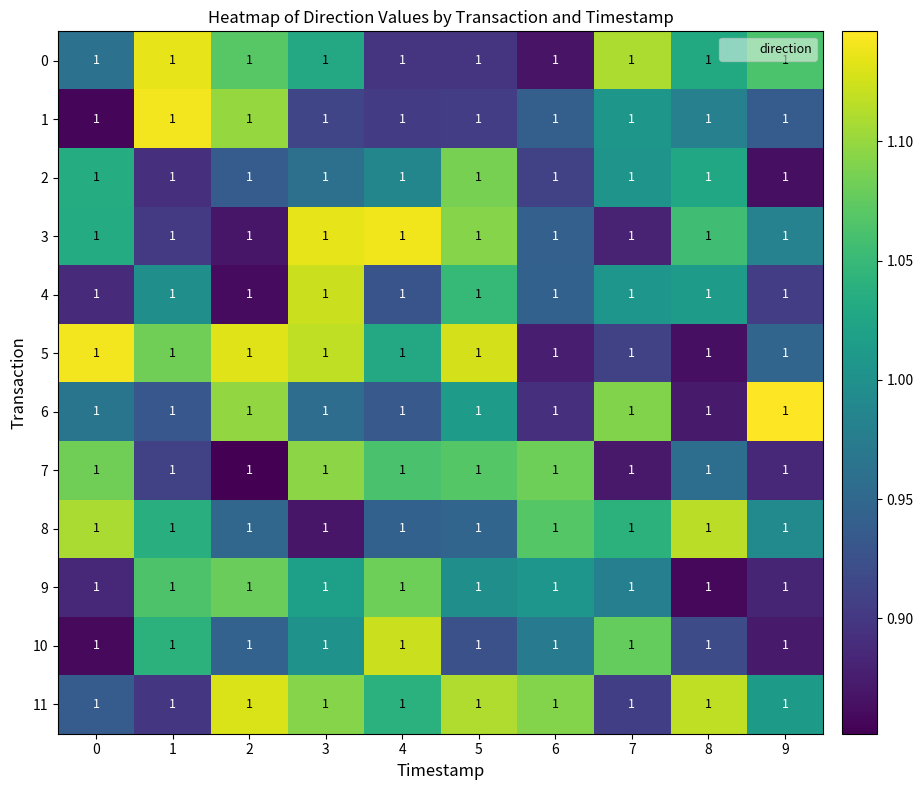

What is the difference between the 0 values at 0 and 2?

0.1